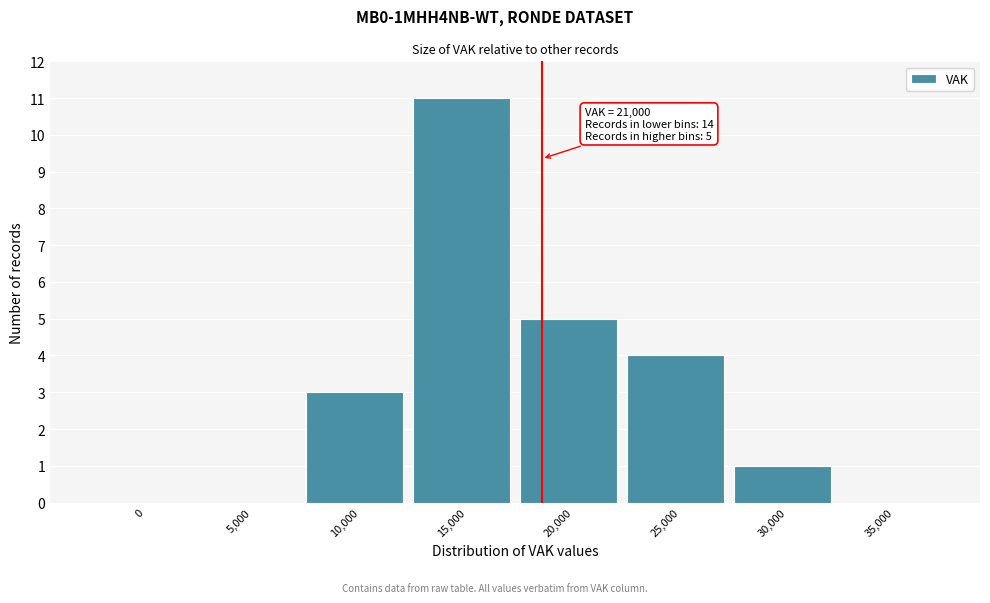

Reading right to left, transcribe all the data shown in this chart.

35,000=0	30,000=1	25,000=4	20,000=5	15,000=11	10,000=3	5,000=0	0=0